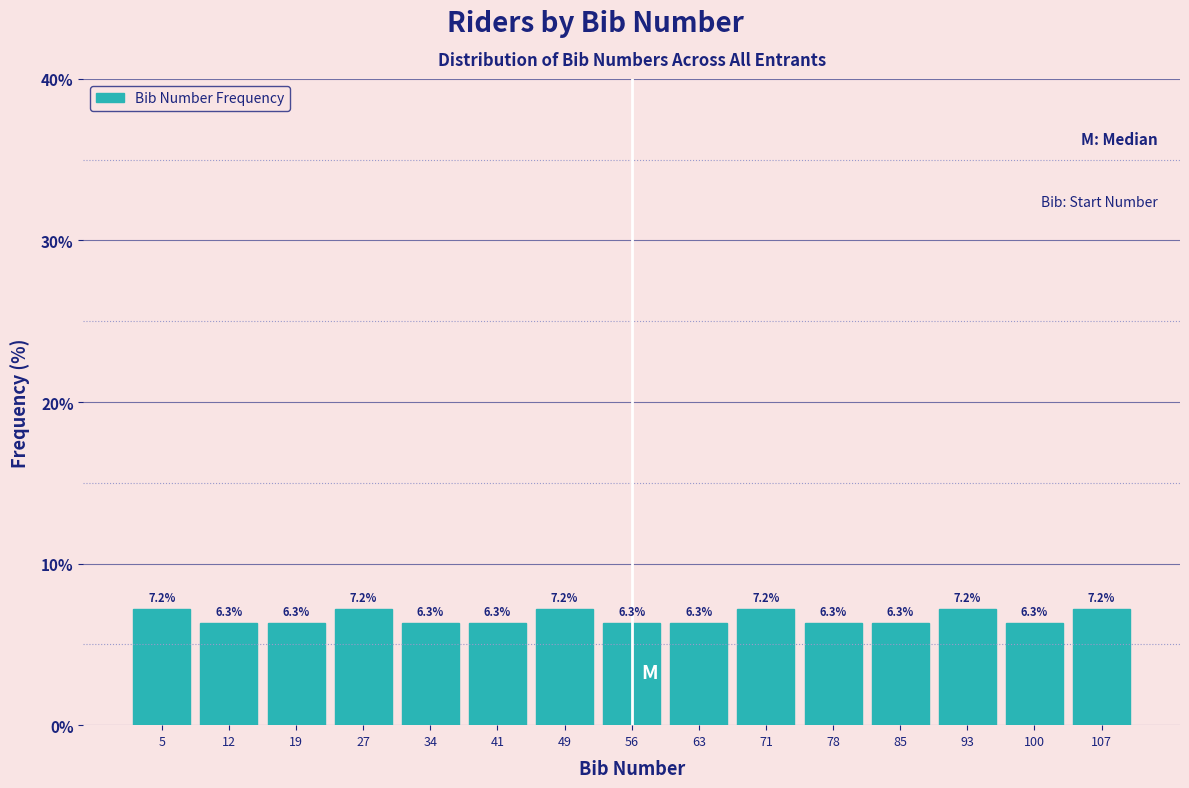

Reading left to right, list every bar in this chart as the range it spans on the x-axis followed by its height. The bar edges are not printed on the chart, so give them approximately, as read against the axis.

1 to 8: 7.2
8 to 16: 6.3
16 to 23: 6.3
23 to 30: 7.2
30 to 38: 6.3
38 to 45: 6.3
45 to 52: 7.2
52 to 60: 6.3
60 to 67: 6.3
67 to 74: 7.2
74 to 82: 6.3
82 to 89: 6.3
89 to 96: 7.2
96 to 104: 6.3
104 to 111: 7.2